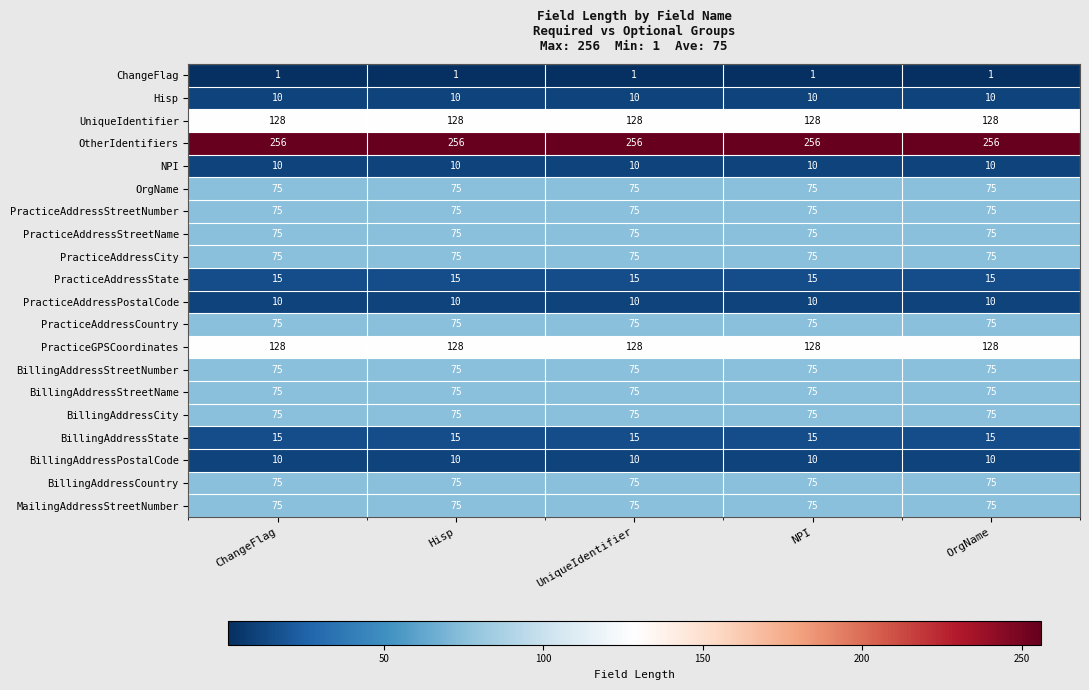

What is the total value across all series at NPI?

1333